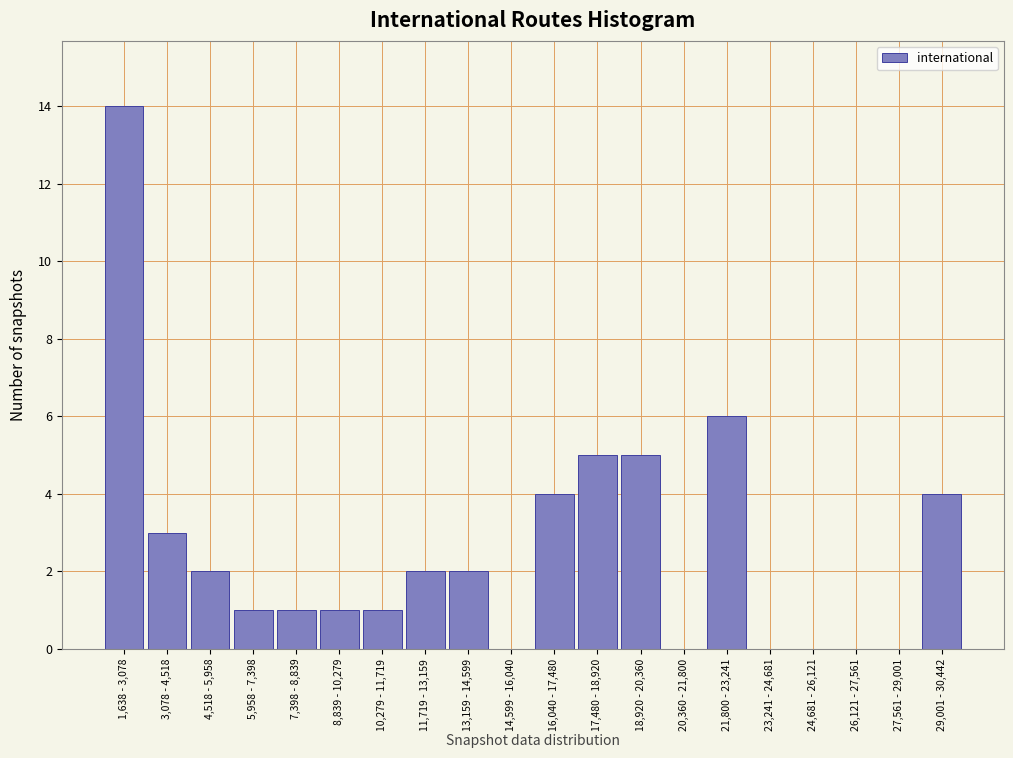

Reading right to left, list all the values displayed in this chart.

29,001 - 30,442=4	27,561 - 29,001=0	26,121 - 27,561=0	24,681 - 26,121=0	23,241 - 24,681=0	21,800 - 23,241=6	20,360 - 21,800=0	18,920 - 20,360=5	17,480 - 18,920=5	16,040 - 17,480=4	14,599 - 16,040=0	13,159 - 14,599=2	11,719 - 13,159=2	10,279 - 11,719=1	8,839 - 10,279=1	7,398 - 8,839=1	5,958 - 7,398=1	4,518 - 5,958=2	3,078 - 4,518=3	1,638 - 3,078=14